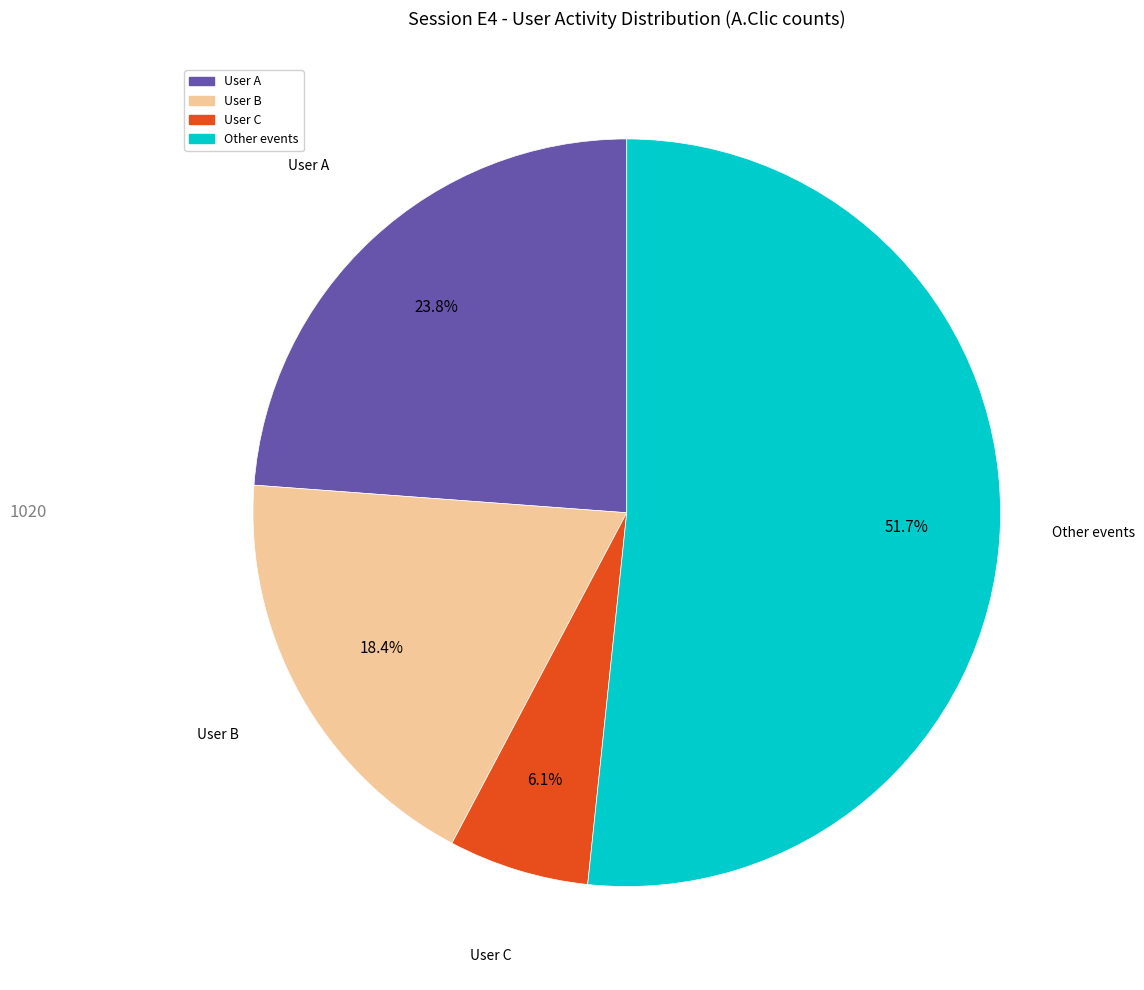

Is the sum of User A and User C greater than half?

No